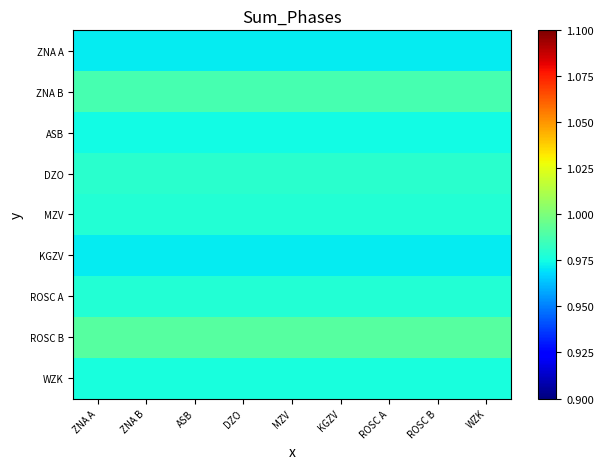

Reading left to right, what are all the values shown in this chart?

ZNA A: ZNA A=1.0	ZNA B=1.0	ASB=1.0	DZO=1.0	MZV=1.0	KGZV=1.0	ROSC A=1.0	ROSC B=1.0	WZK=1.0
ZNA B: ZNA A=1.0	ZNA B=1.0	ASB=1.0	DZO=1.0	MZV=1.0	KGZV=1.0	ROSC A=1.0	ROSC B=1.0	WZK=1.0
ASB: ZNA A=1.0	ZNA B=1.0	ASB=1.0	DZO=1.0	MZV=1.0	KGZV=1.0	ROSC A=1.0	ROSC B=1.0	WZK=1.0
DZO: ZNA A=1.0	ZNA B=1.0	ASB=1.0	DZO=1.0	MZV=1.0	KGZV=1.0	ROSC A=1.0	ROSC B=1.0	WZK=1.0
MZV: ZNA A=1.0	ZNA B=1.0	ASB=1.0	DZO=1.0	MZV=1.0	KGZV=1.0	ROSC A=1.0	ROSC B=1.0	WZK=1.0
KGZV: ZNA A=1.0	ZNA B=1.0	ASB=1.0	DZO=1.0	MZV=1.0	KGZV=1.0	ROSC A=1.0	ROSC B=1.0	WZK=1.0
ROSC A: ZNA A=1.0	ZNA B=1.0	ASB=1.0	DZO=1.0	MZV=1.0	KGZV=1.0	ROSC A=1.0	ROSC B=1.0	WZK=1.0
ROSC B: ZNA A=1.0	ZNA B=1.0	ASB=1.0	DZO=1.0	MZV=1.0	KGZV=1.0	ROSC A=1.0	ROSC B=1.0	WZK=1.0
WZK: ZNA A=1.0	ZNA B=1.0	ASB=1.0	DZO=1.0	MZV=1.0	KGZV=1.0	ROSC A=1.0	ROSC B=1.0	WZK=1.0